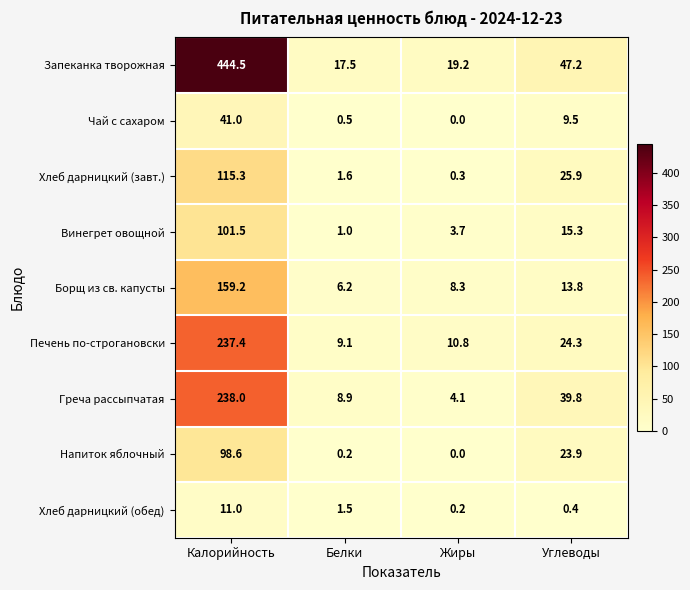

Which category has the highest value across all series?

Калорийность